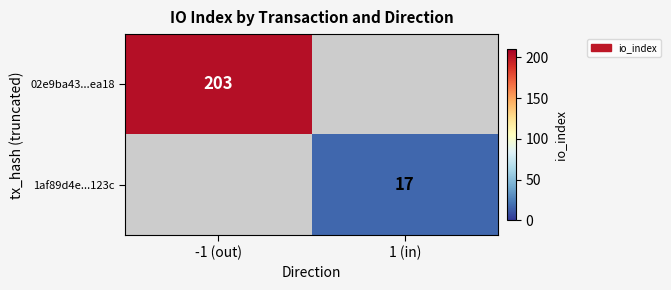

Is it true that 02e9ba43...ea18 equals 127 at -1 (out)?

False